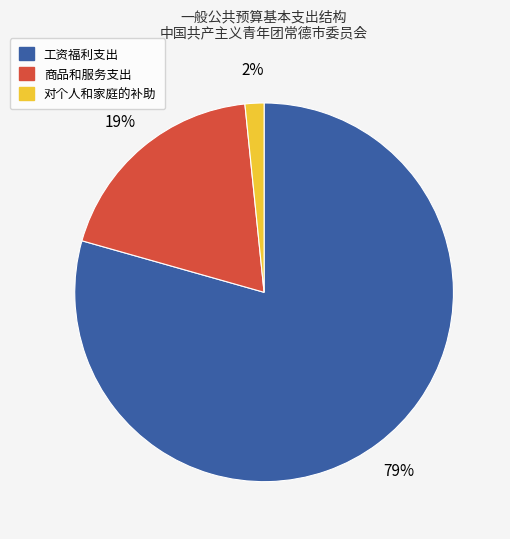

Which has a higher value, 对个人和家庭的补助 or 工资福利支出?

工资福利支出